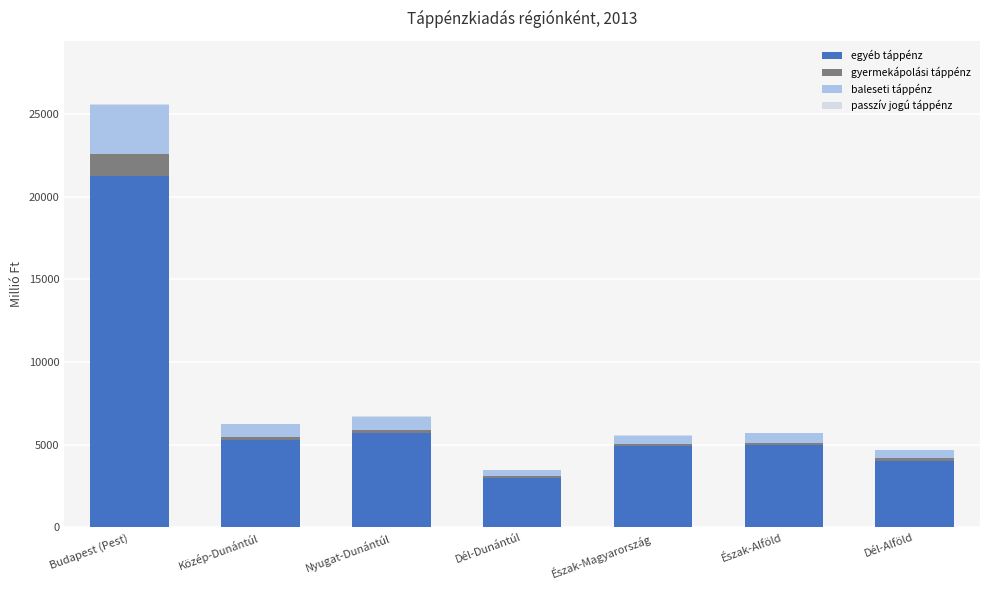

Which category has the highest value in the egyéb táppénz series?

Budapest (Pest)